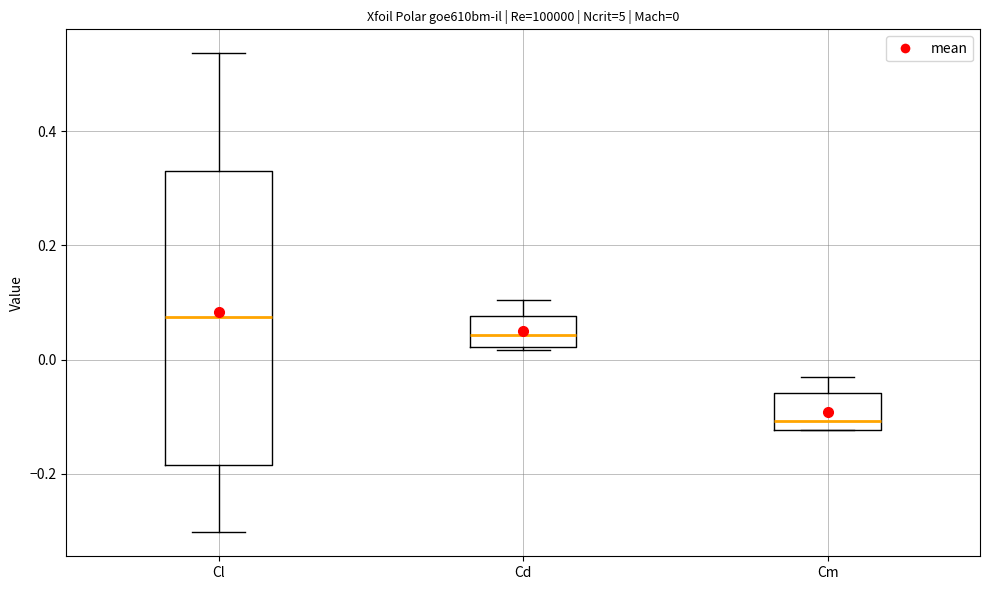

Which box has the lowest median line?

Cm